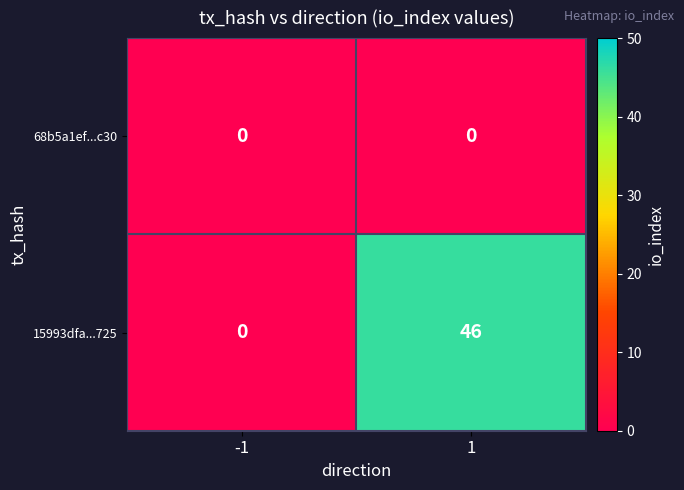

What is the difference between the highest and lowest values at 1?

46